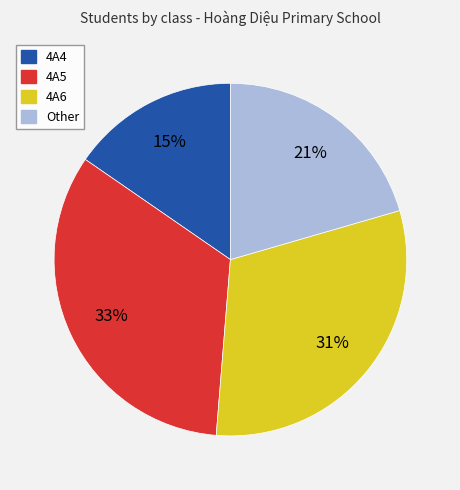

The 4A6 slice represents 25% of the pie. True or false?

False